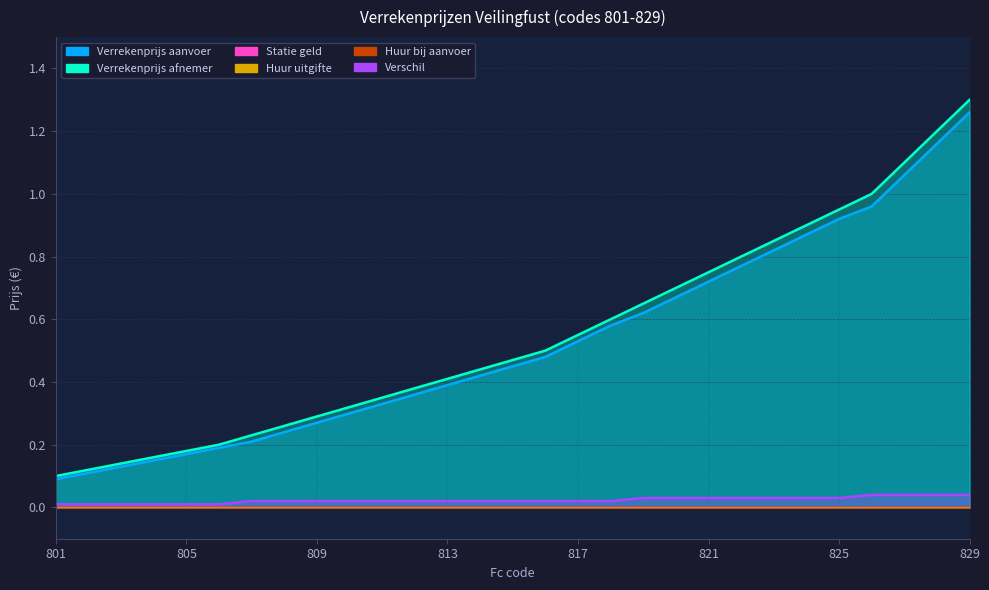

Count the Verschil values in the range 0 to 1.

29